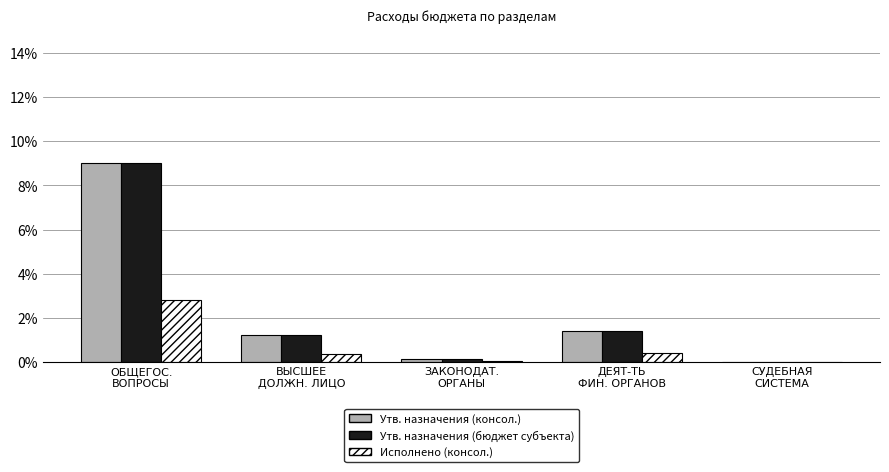

Does the chart contain stacked bars?

No